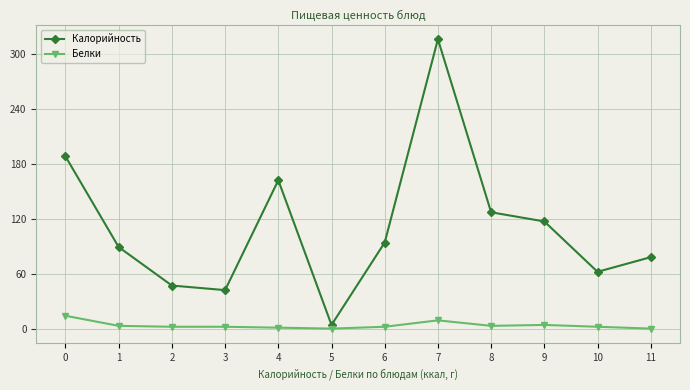

True or false: Белки and Калорийность cross at least once.

False